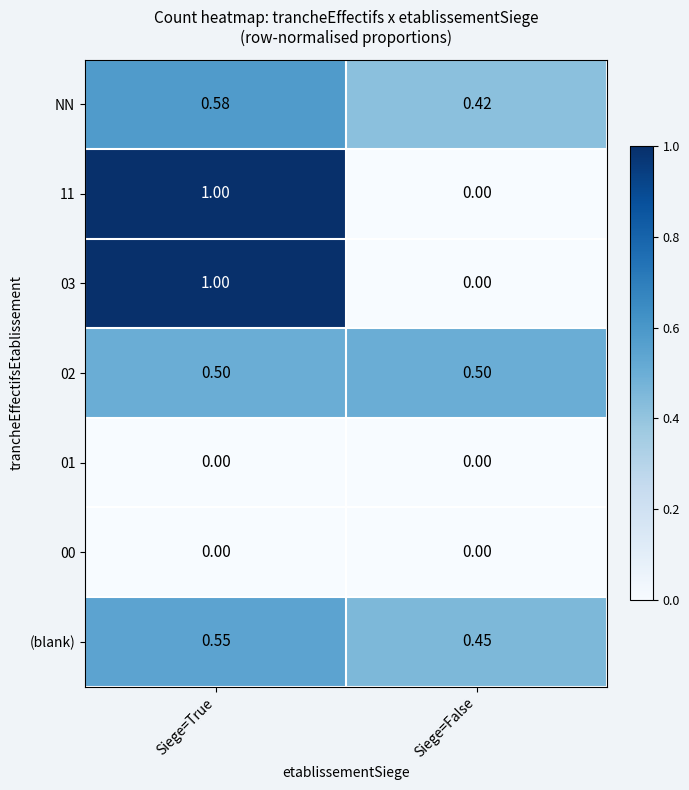

At which label does 11 reach its minimum?

Siege=False